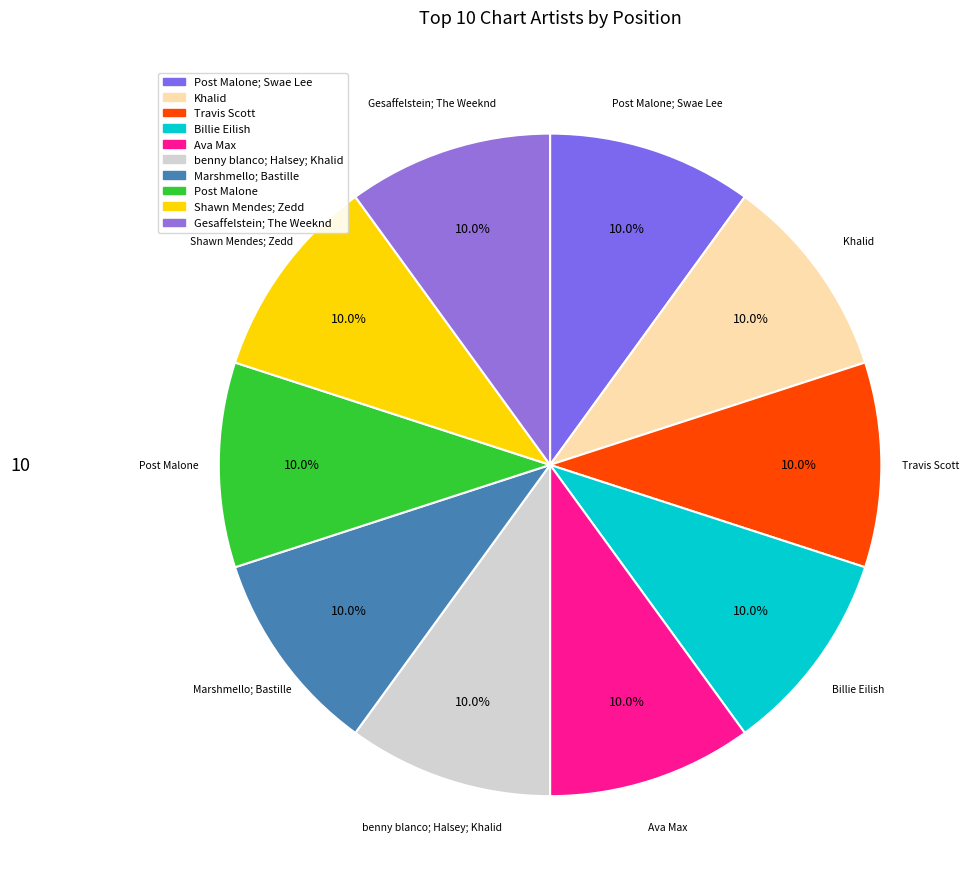

How many segments does this pie chart have?

10